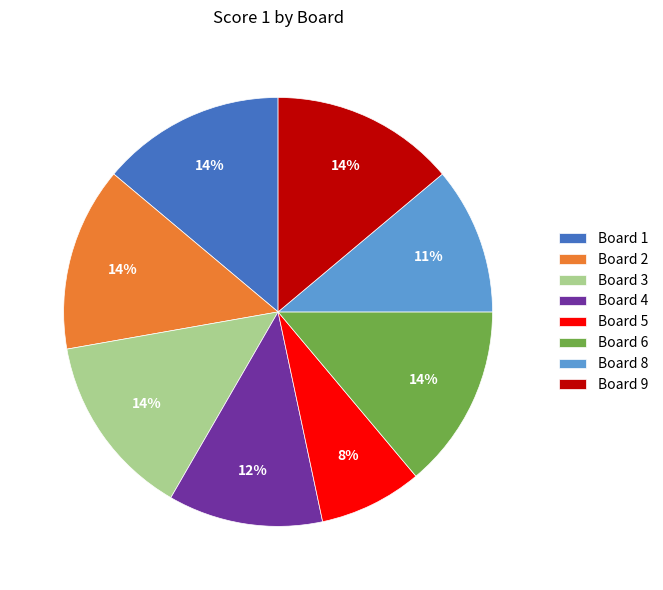

What is the smallest slice in the pie chart?

Board 5